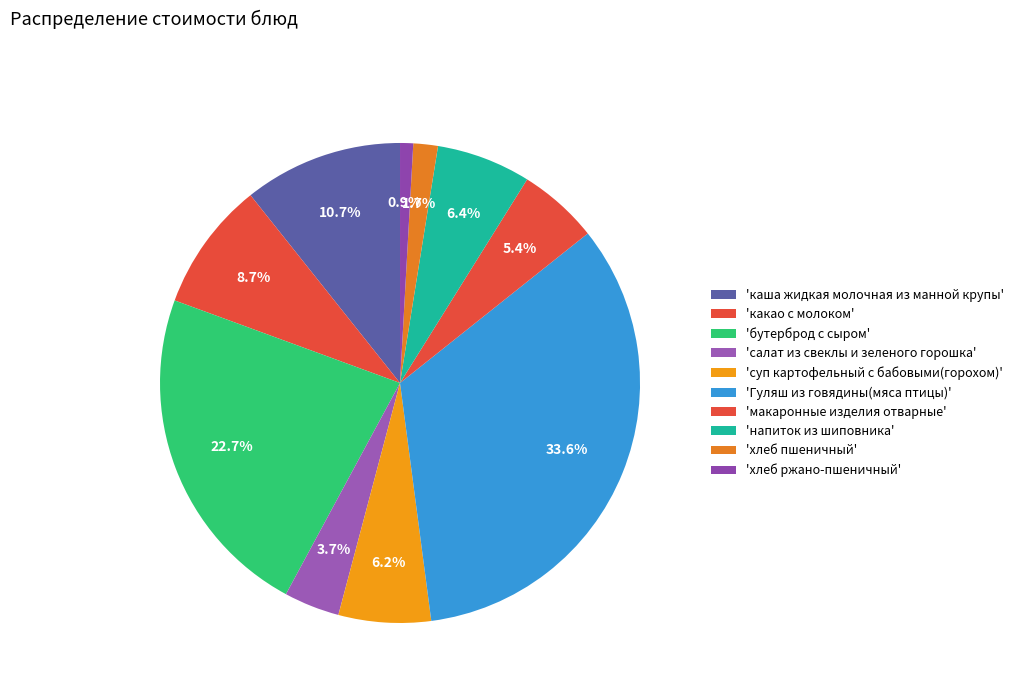

Does any single category account for the majority?

No